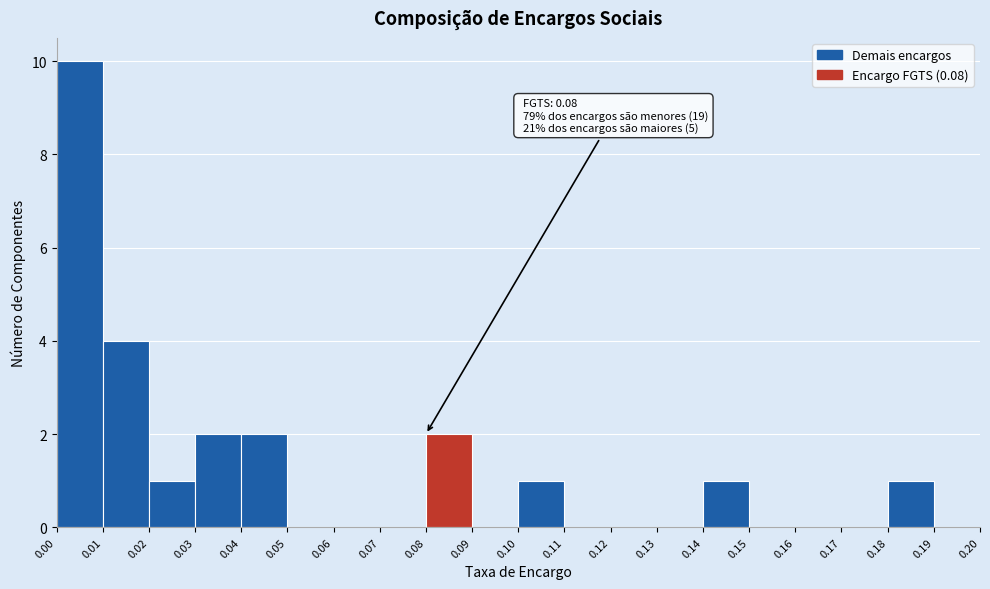

Which range on the x-axis has the tallest bar?

0.00 to 0.01